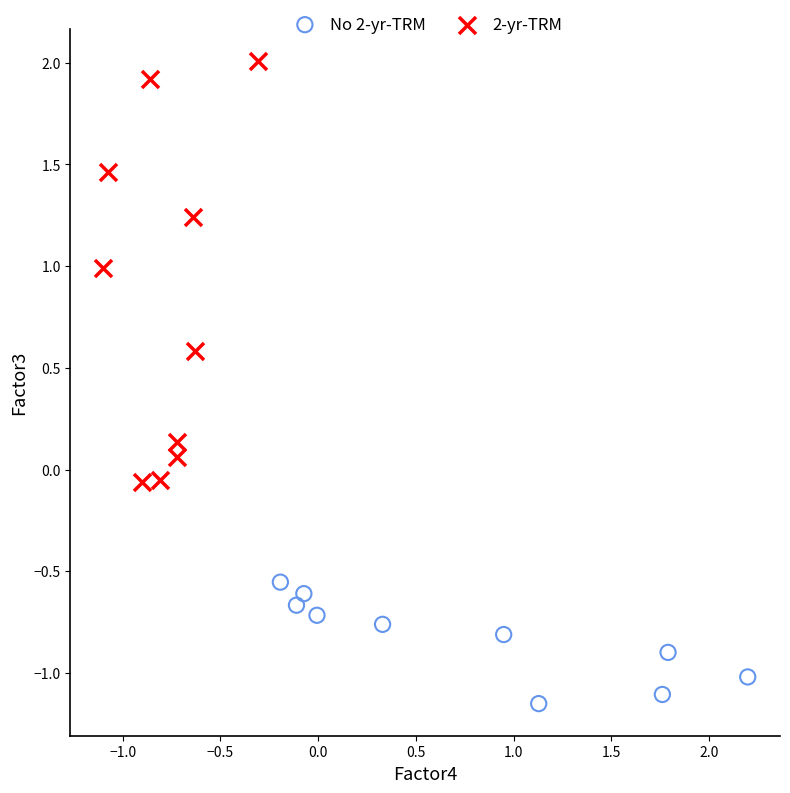

Which series reaches the minimum Y coordinate?

No 2-yr-TRM